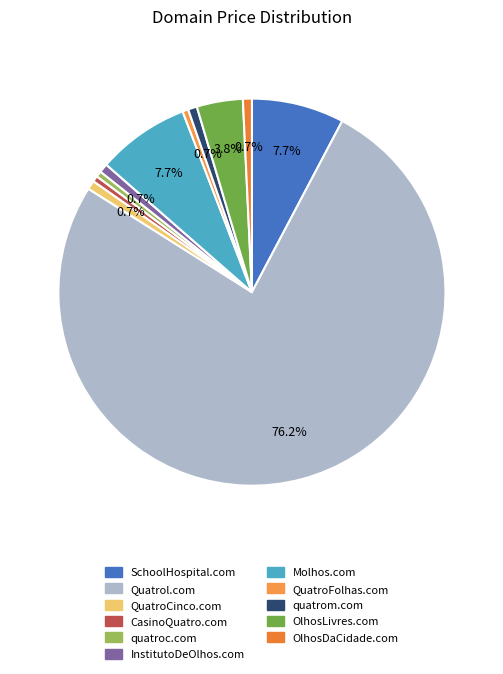

Is it true that quatroc.com is 0% of the pie?

True